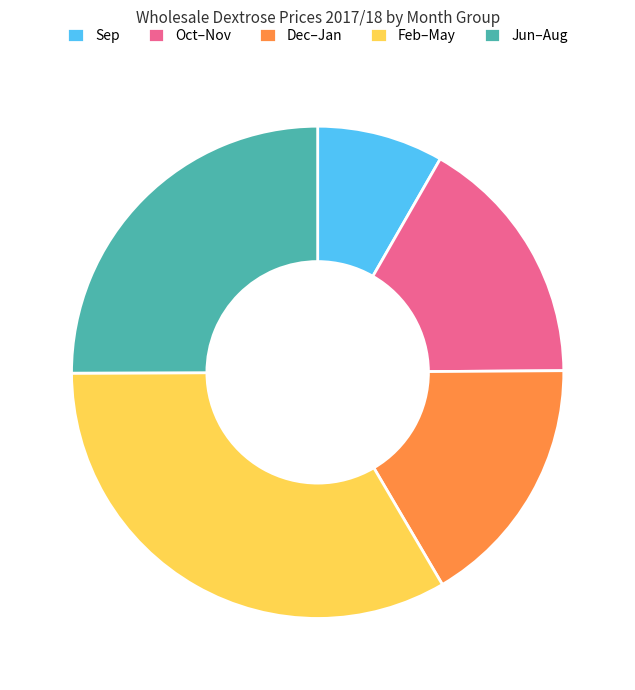

Is Oct–Nov the majority of the pie?

No